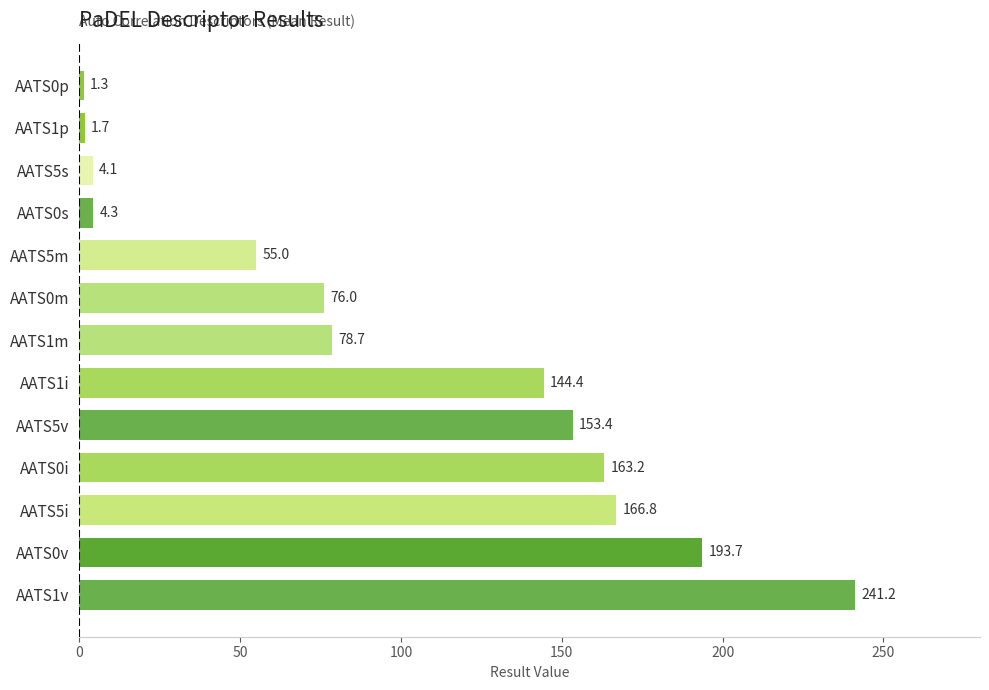

Is it true that the value at AATS0s is 4.3?

True